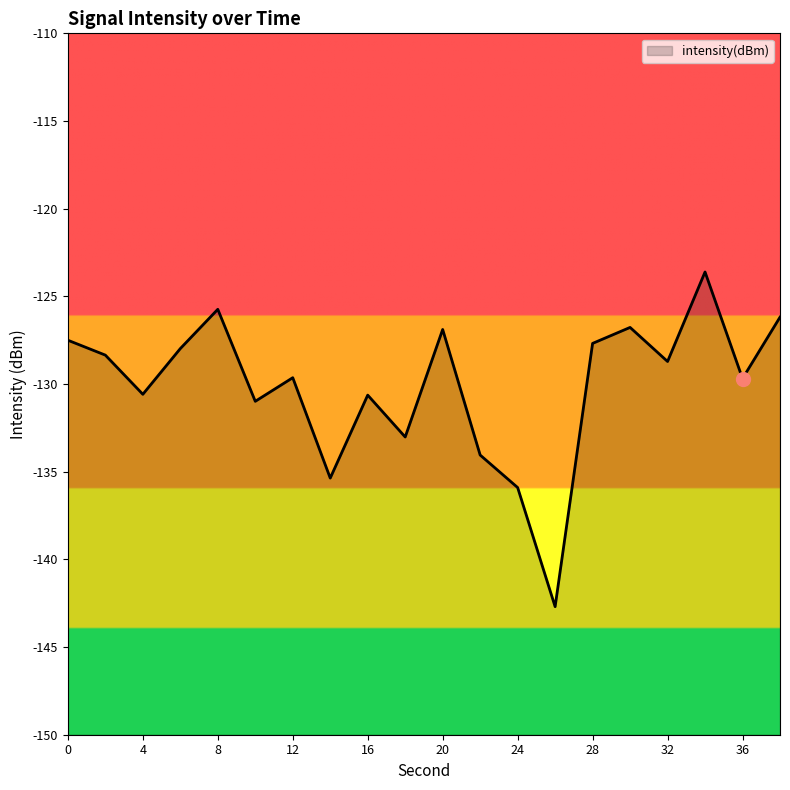

Where is the data nearest to the value -133?

18